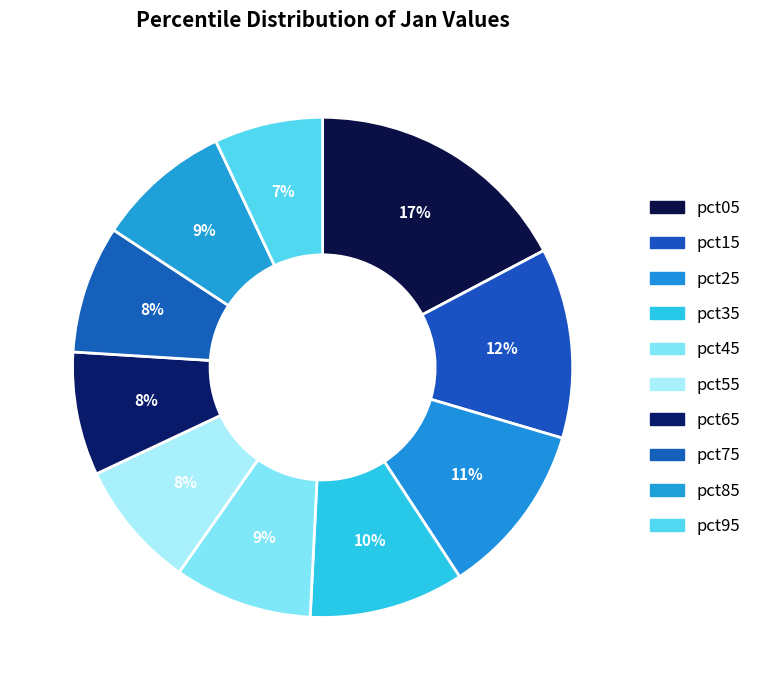

What is the total percentage of pct65 and pct05?

25.2%